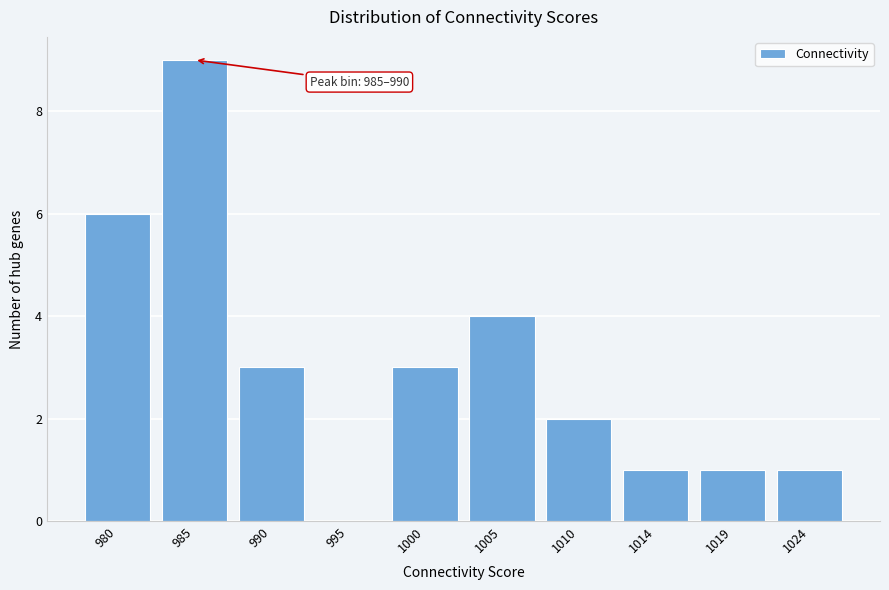

Reading left to right, list all the values displayed in this chart.

980=6	985=9	990=3	995=0	1000=3	1005=4	1010=2	1014=1	1019=1	1024=1